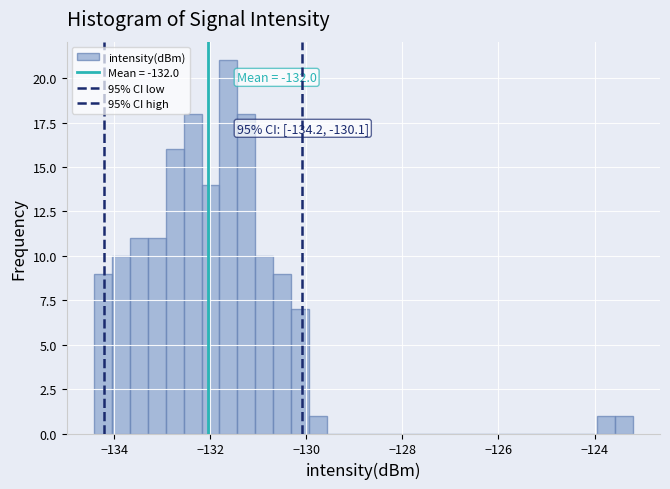

Read against the x-axis, roughly where is the centre of the tallest bar?

-131.6